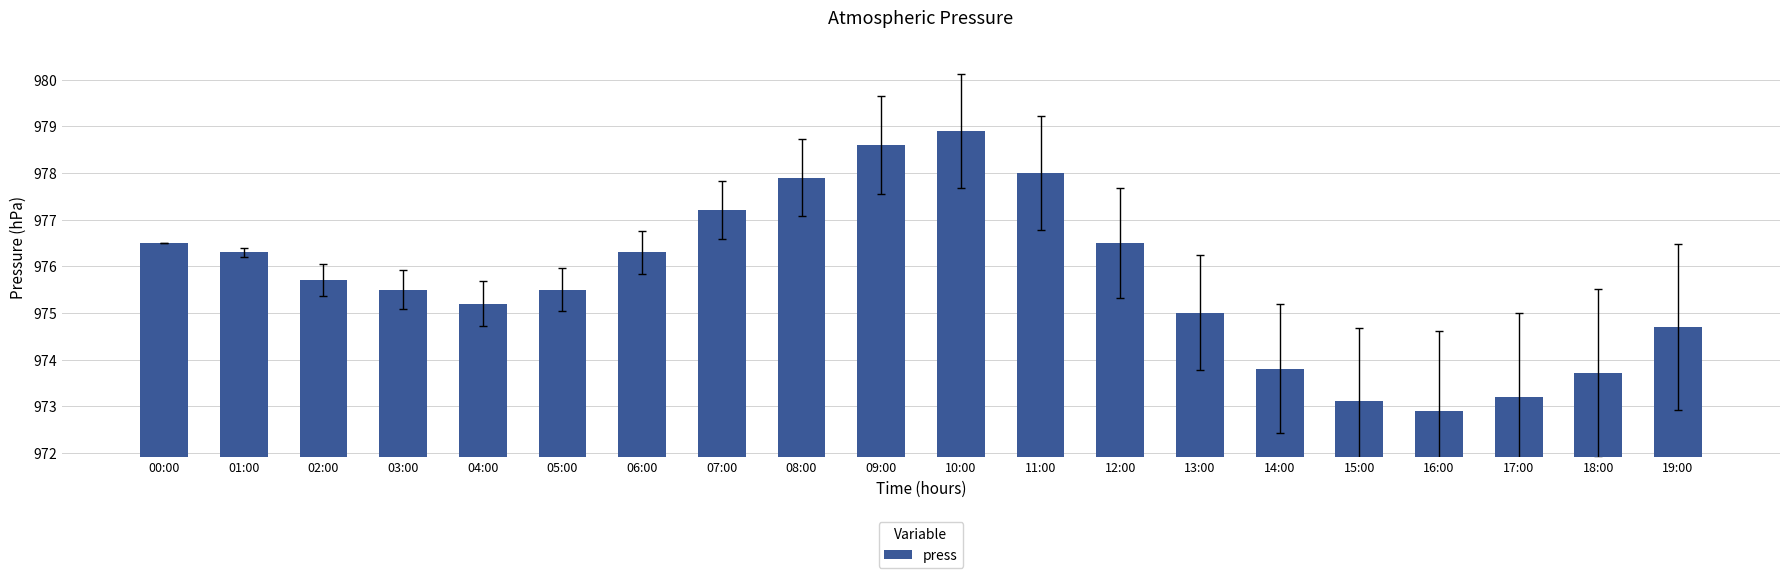

Does the chart contain any negative values?

No